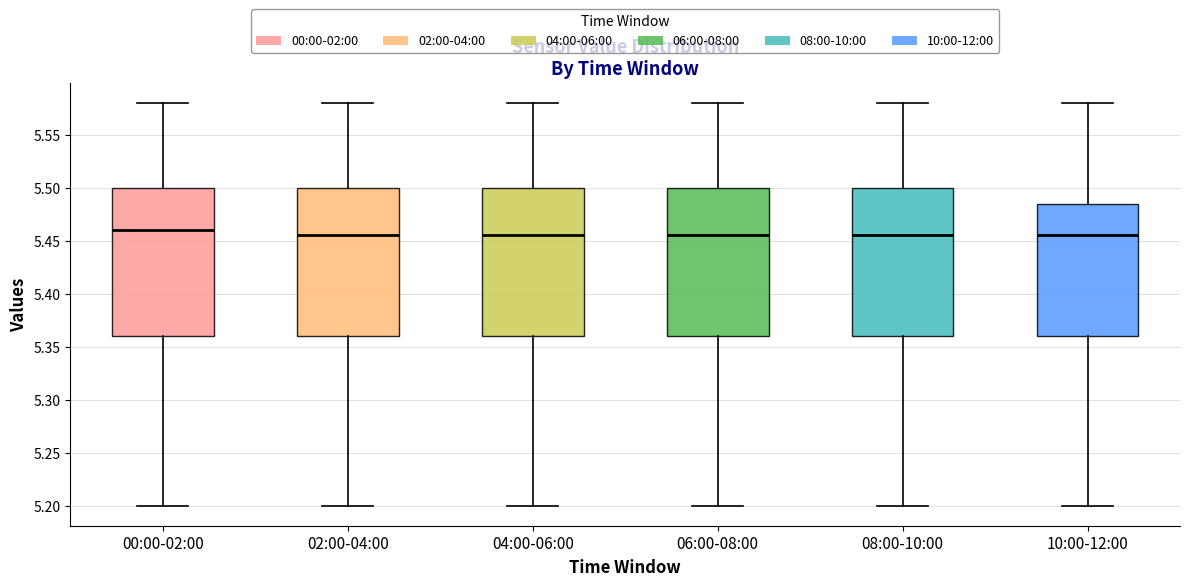

Reading left to right, transcribe this box plot: for each box, give where its median line is, the range the box spans, and where its two whiskers end, as read against the y-axis. The values are not printed on the chart, so give them approximately, as read against the axis.

00:00-02:00: median 5.460, box 5.360 to 5.500, whiskers 5.200 to 5.580
02:00-04:00: median 5.455, box 5.360 to 5.500, whiskers 5.200 to 5.580
04:00-06:00: median 5.455, box 5.360 to 5.500, whiskers 5.200 to 5.580
06:00-08:00: median 5.455, box 5.360 to 5.500, whiskers 5.200 to 5.580
08:00-10:00: median 5.455, box 5.360 to 5.500, whiskers 5.200 to 5.580
10:00-12:00: median 5.455, box 5.360 to 5.485, whiskers 5.200 to 5.580